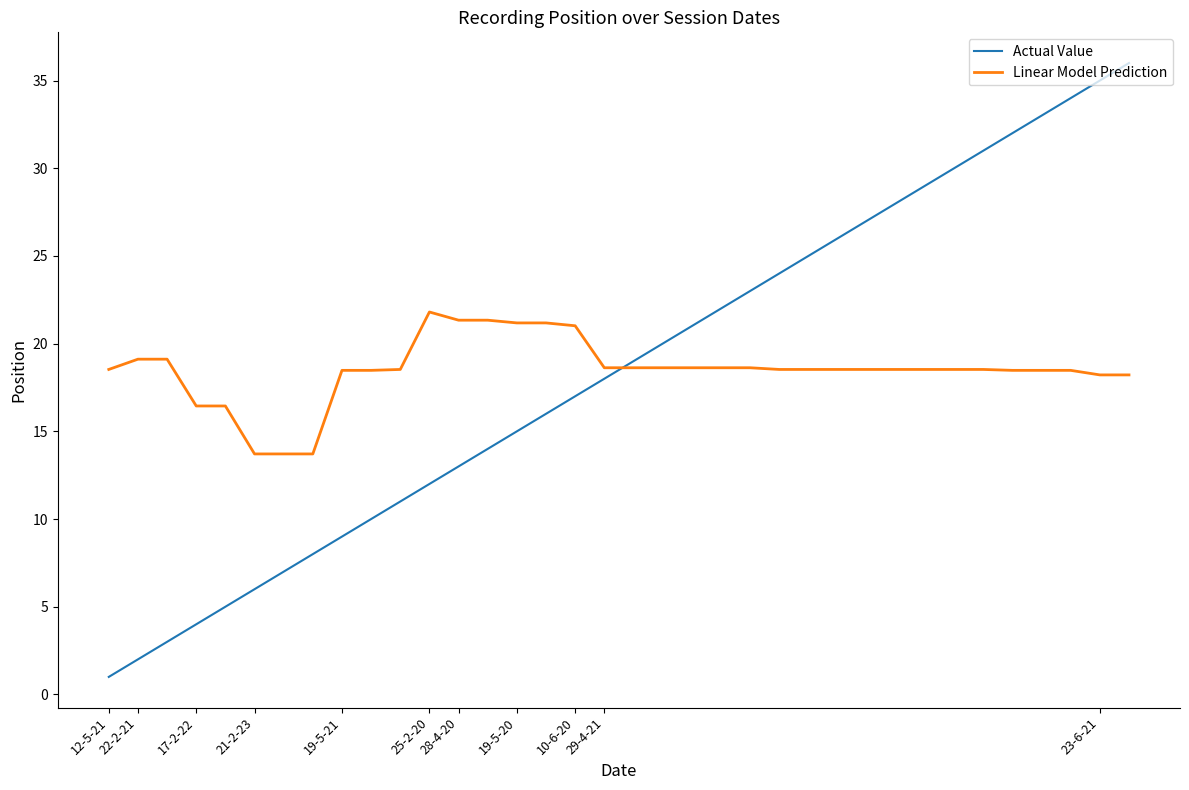

List the series in order of their peak value, highest first.

Actual Value, Linear Model Prediction